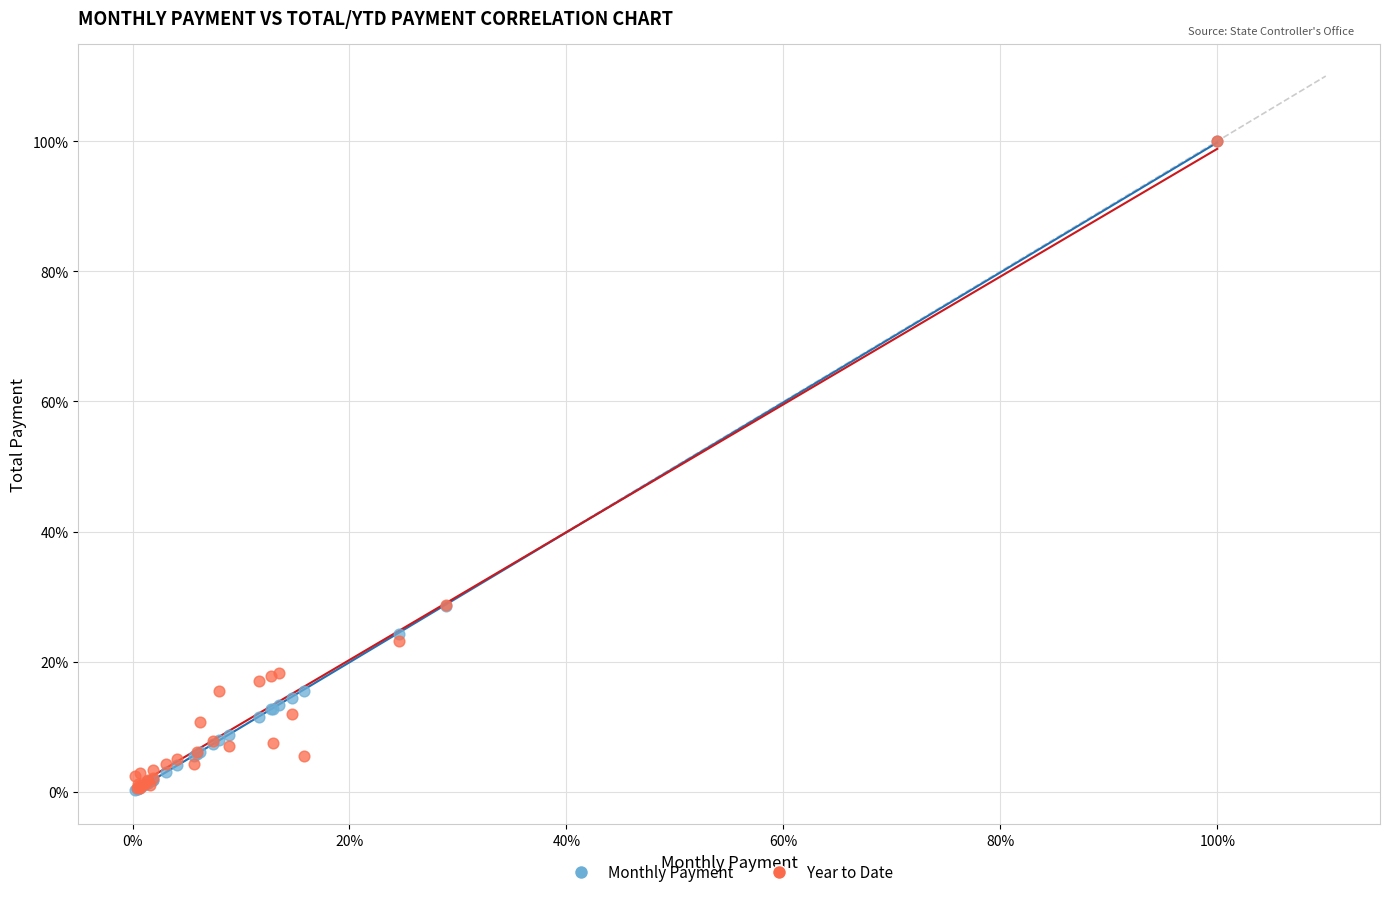

What are all the series names shown in the legend?

Monthly Payment, Year to Date